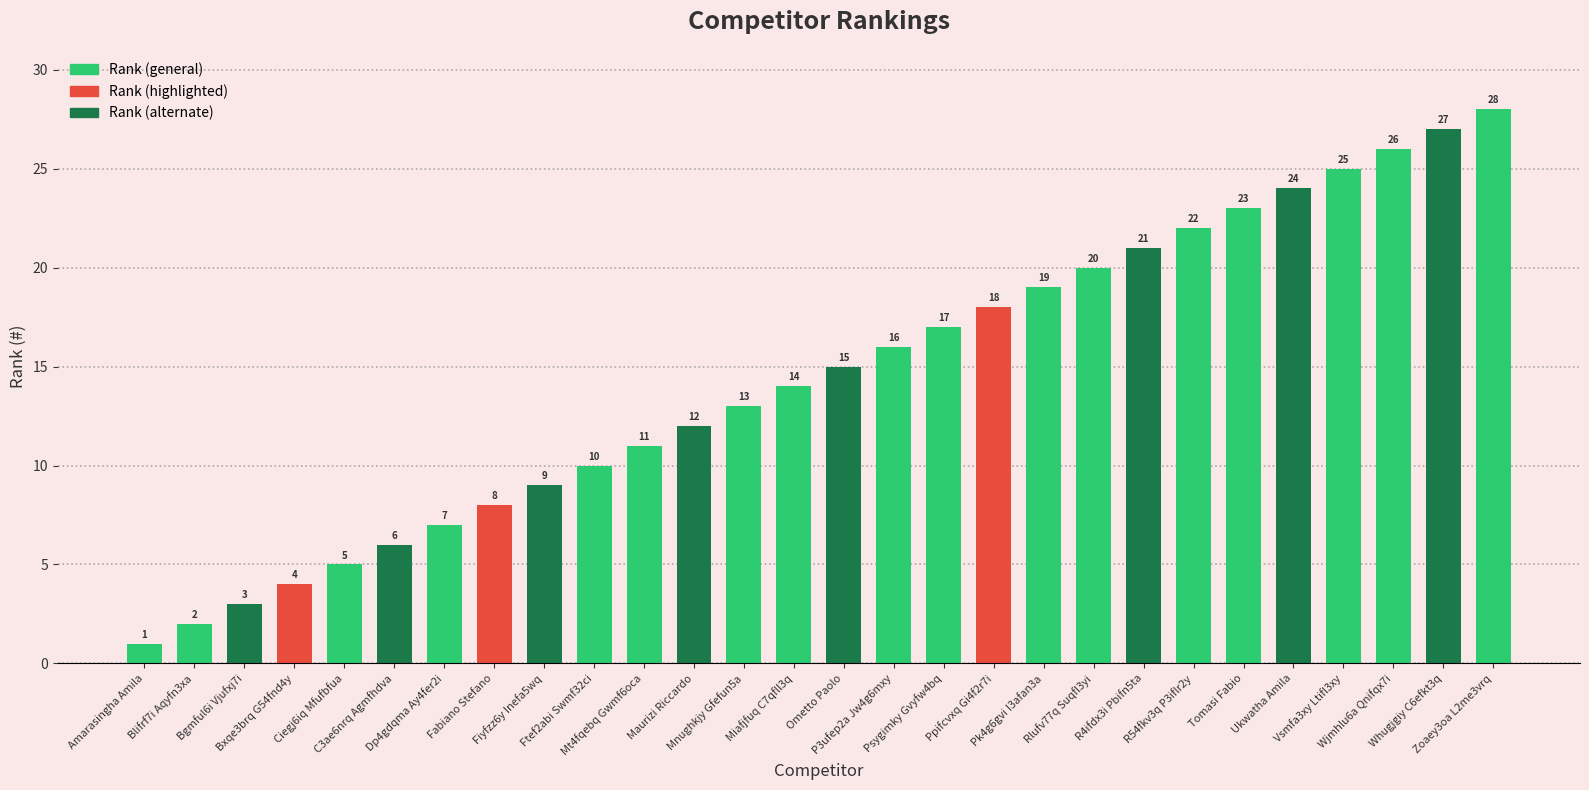

Is it true that the value at Wjmhlu6a Qnifqx7i is 26?

True